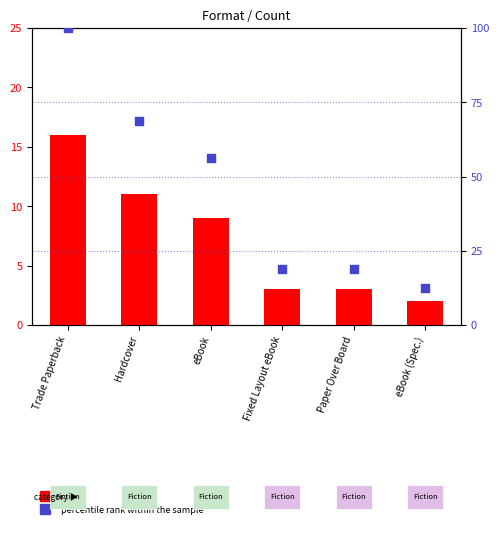

Which series contains the highest Y value?

percentile rank within the sample